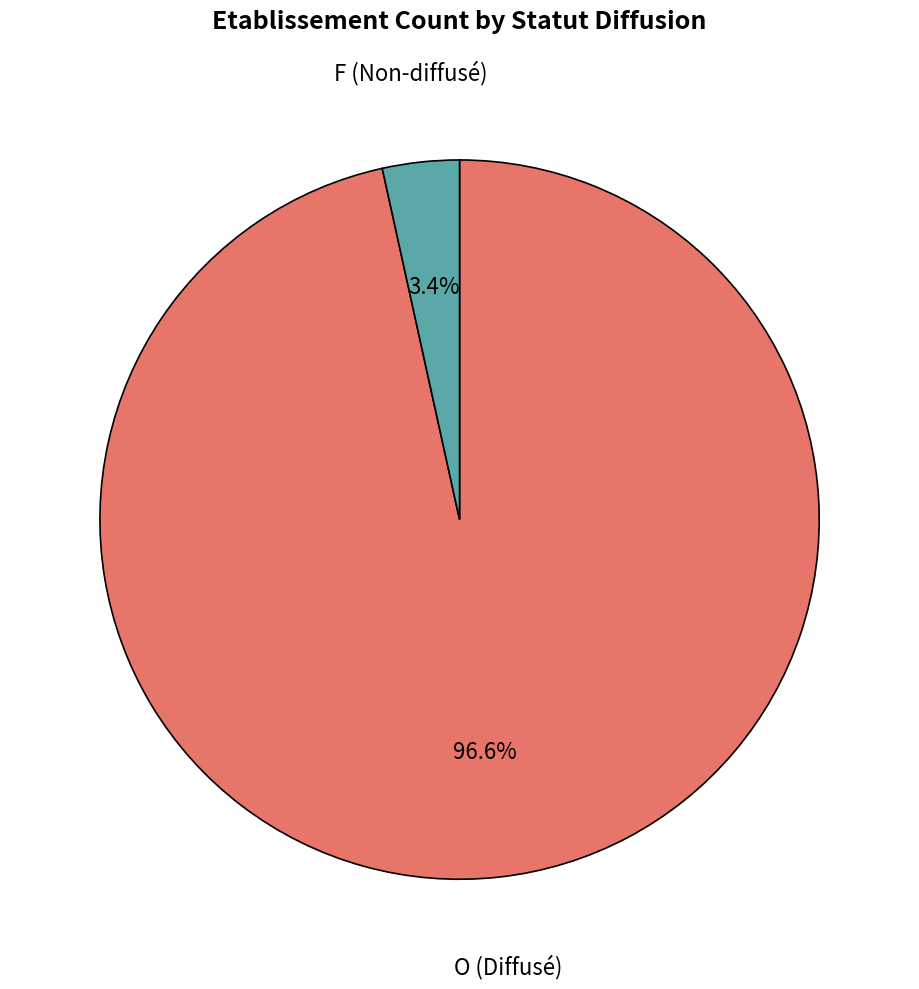

Count the number of slices in the pie.

2